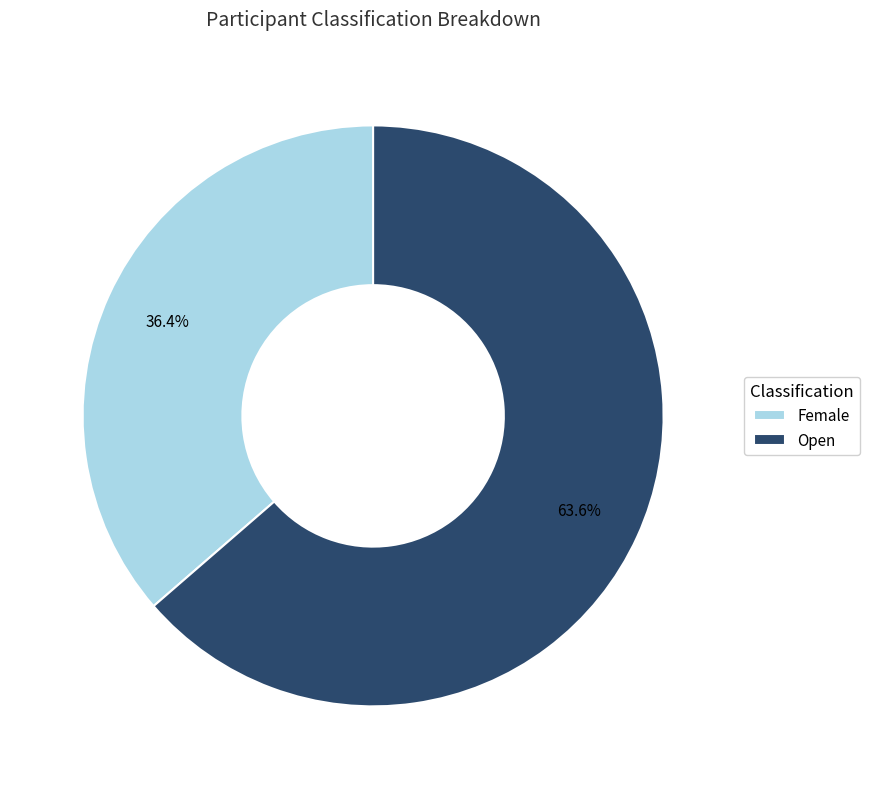

To the nearest percent, what is the difference between the Open and Female slice percentages?

27%